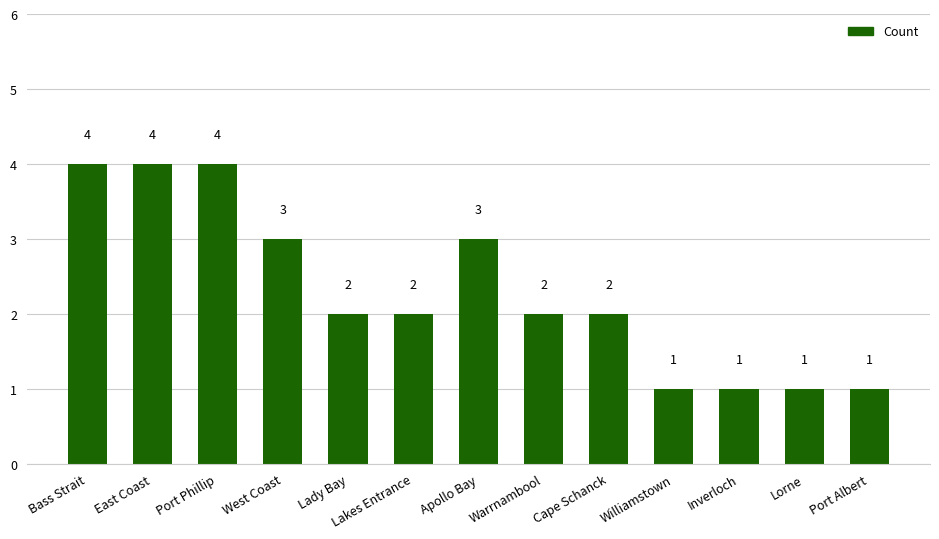

True or false: the data shows 2 at Lakes Entrance.

True